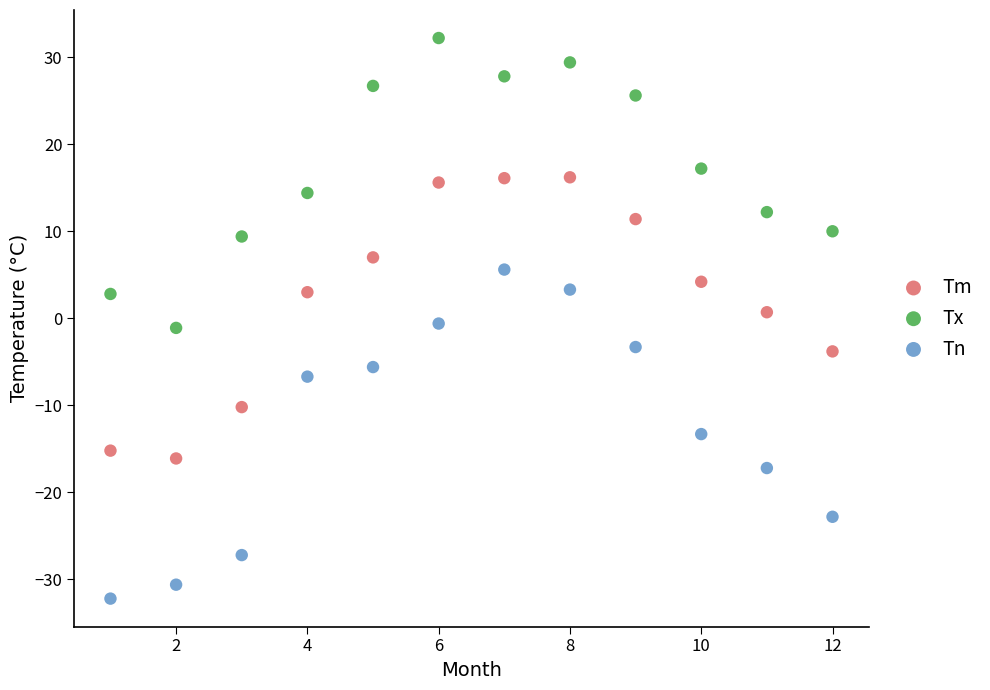

What are all the series names shown in the legend?

Tm, Tx, Tn